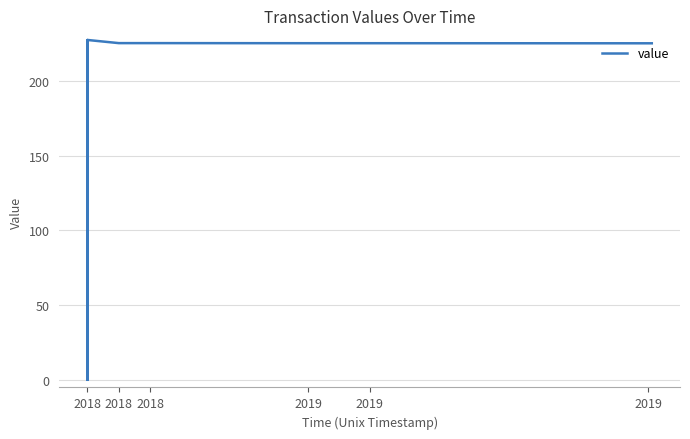

The chart shows a value of 300.1 at 7. True or false?

False